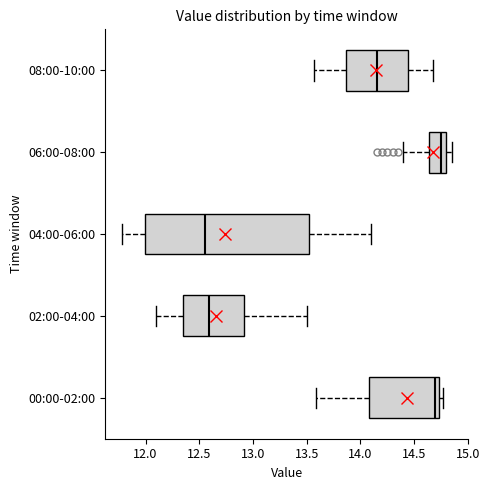

Which box's median line is the furthest to the right?

06:00-08:00